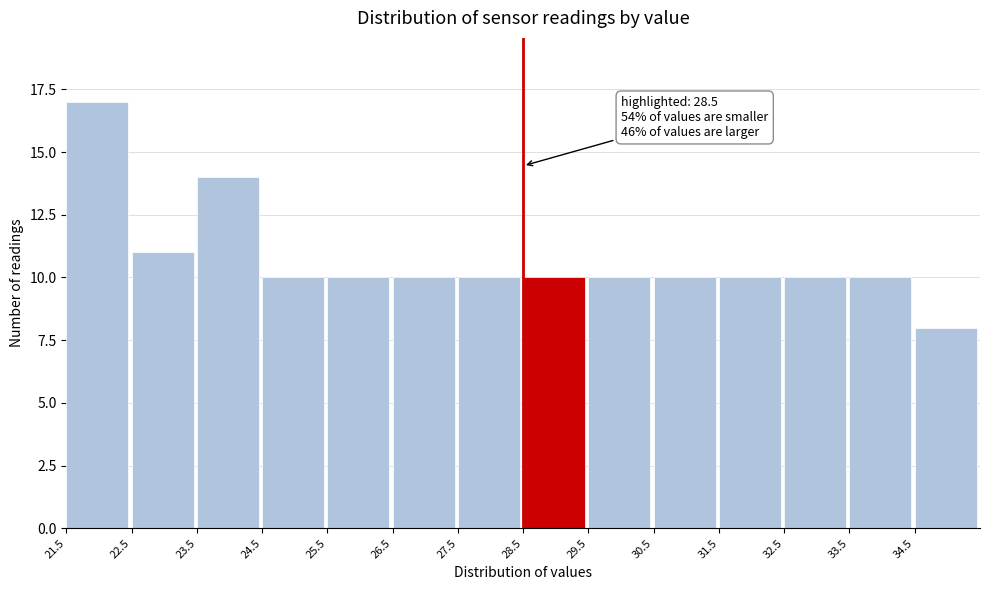

Which range on the x-axis has the tallest bar?

21.5 to 22.5